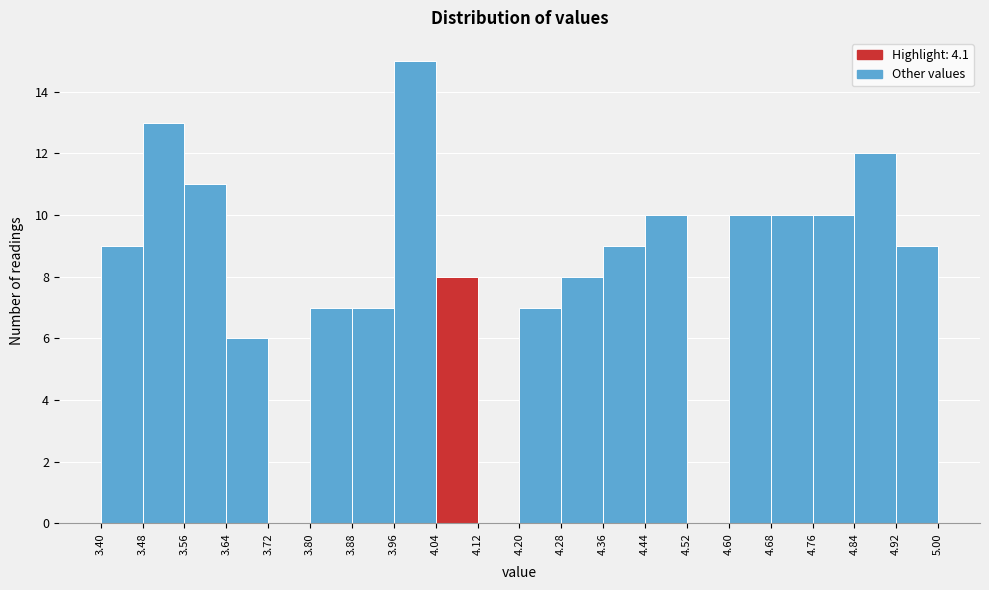

Which range on the x-axis has the tallest bar?

3.96 to 4.04